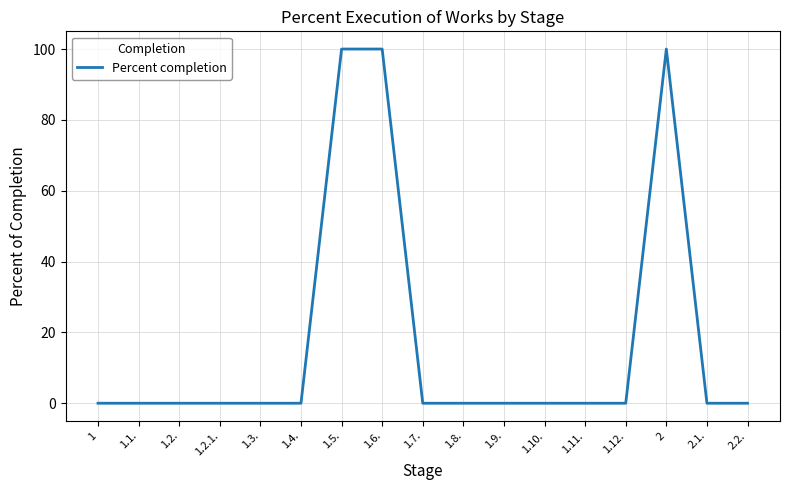

Is it true that the value at 1 is -35?

False